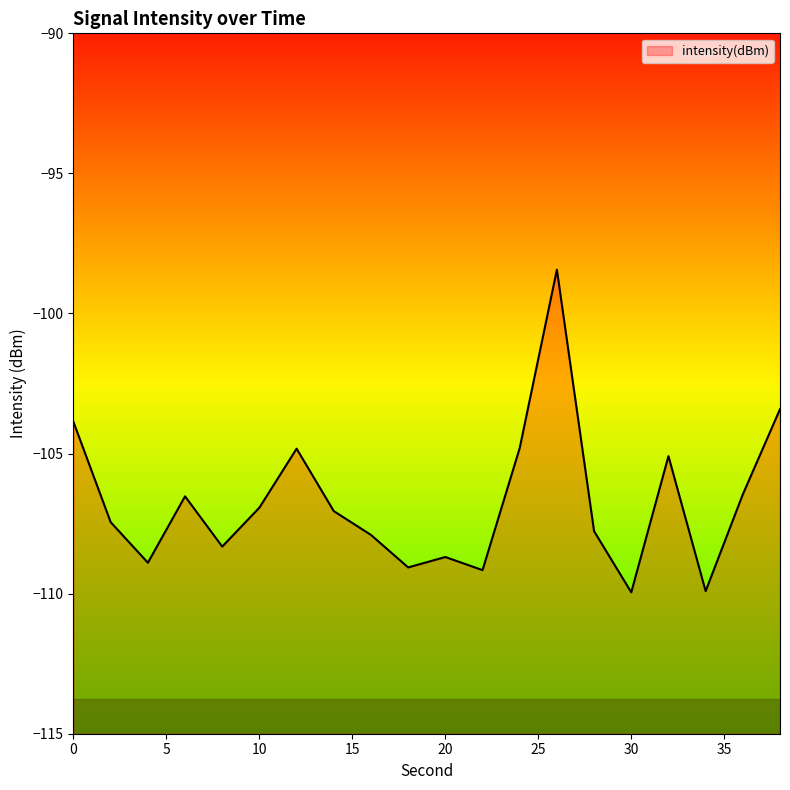

Where is the first local maximum?

6